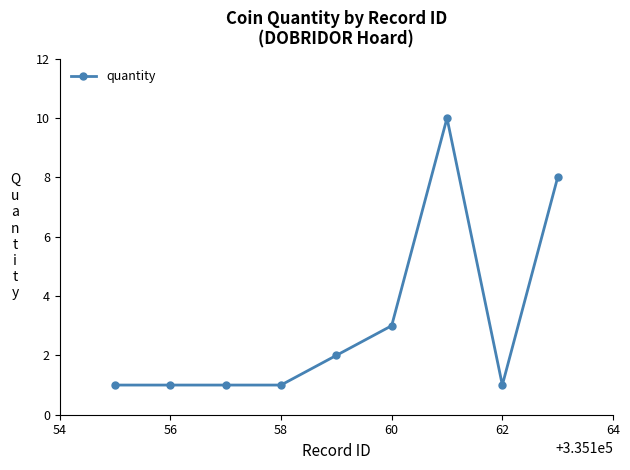

What is the value of the 5th point from the left?

2